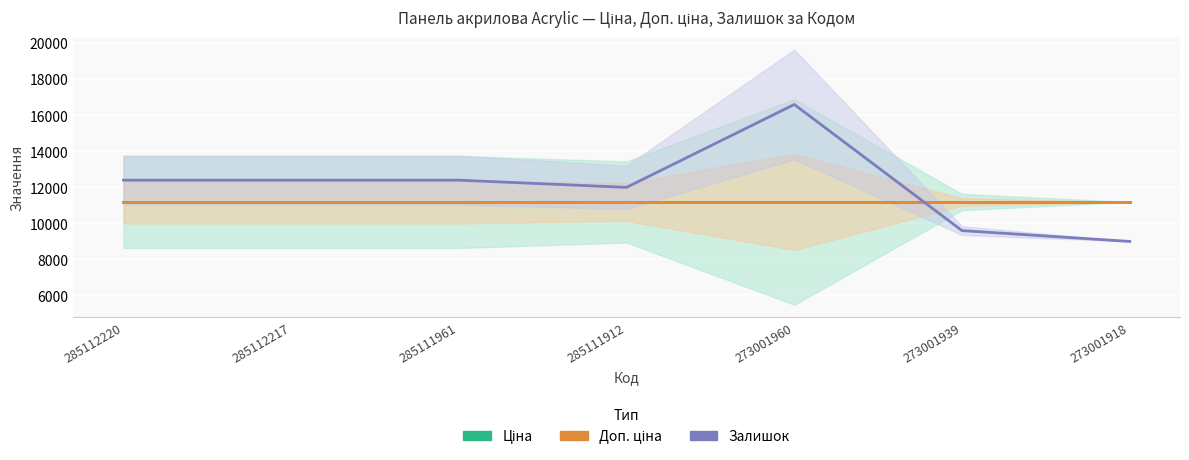

Which category has the highest value in the Ціна series?

285112220